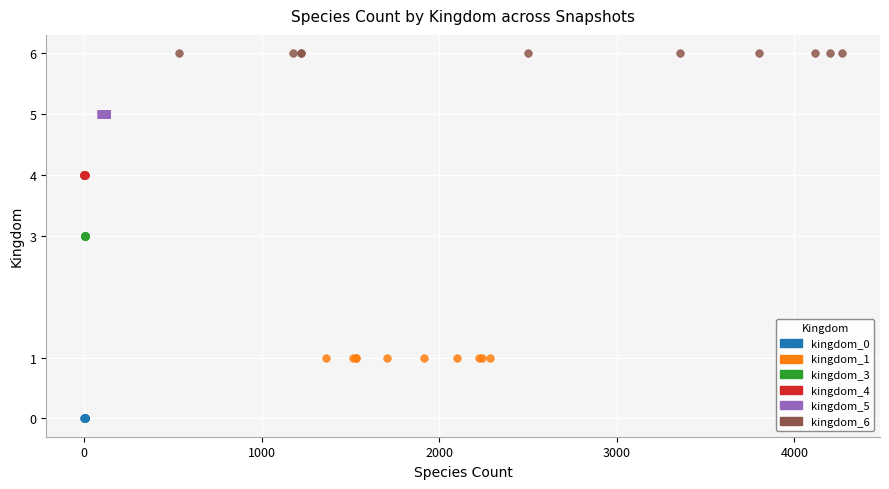

Which series reaches the maximum Y coordinate?

kingdom_6